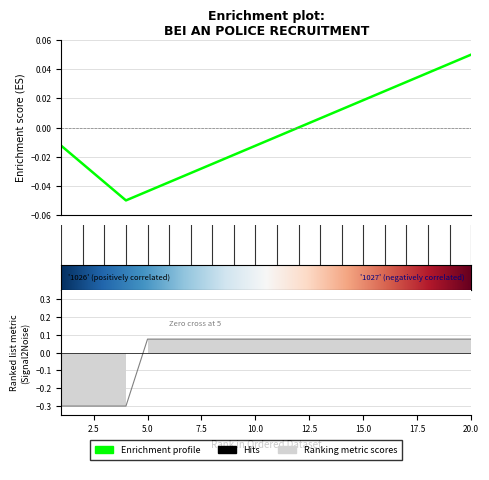

The chart shows a value of 0.0 at 16. True or false?

False